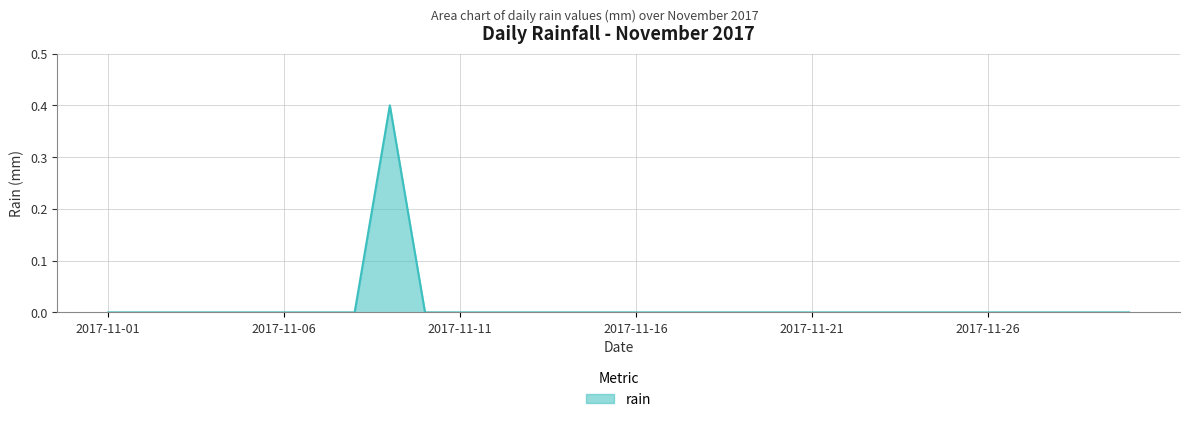

What is the difference between the maximum and minimum values?

0.4